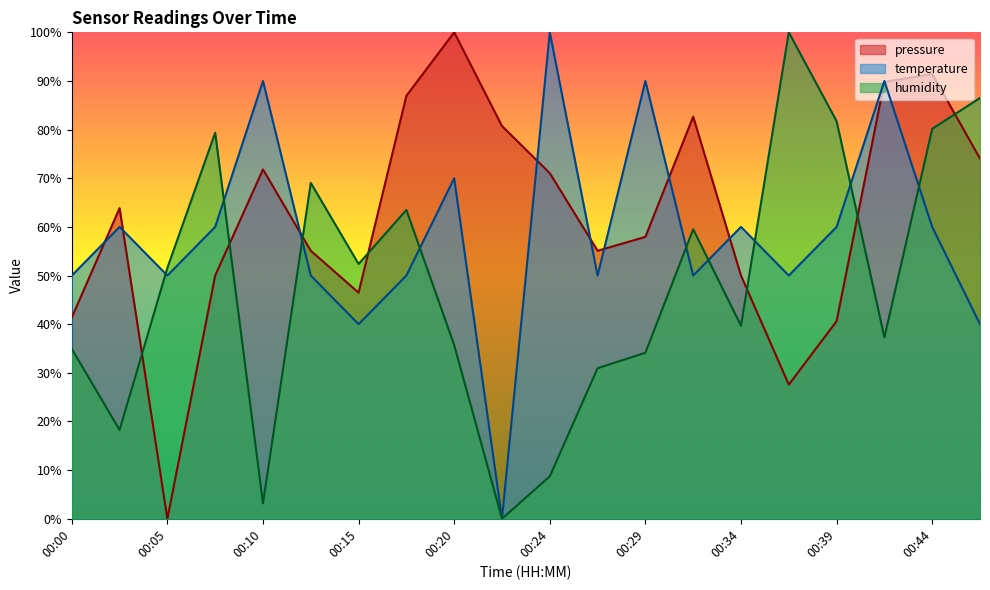

What are all the series names shown in the legend?

pressure, temperature, humidity